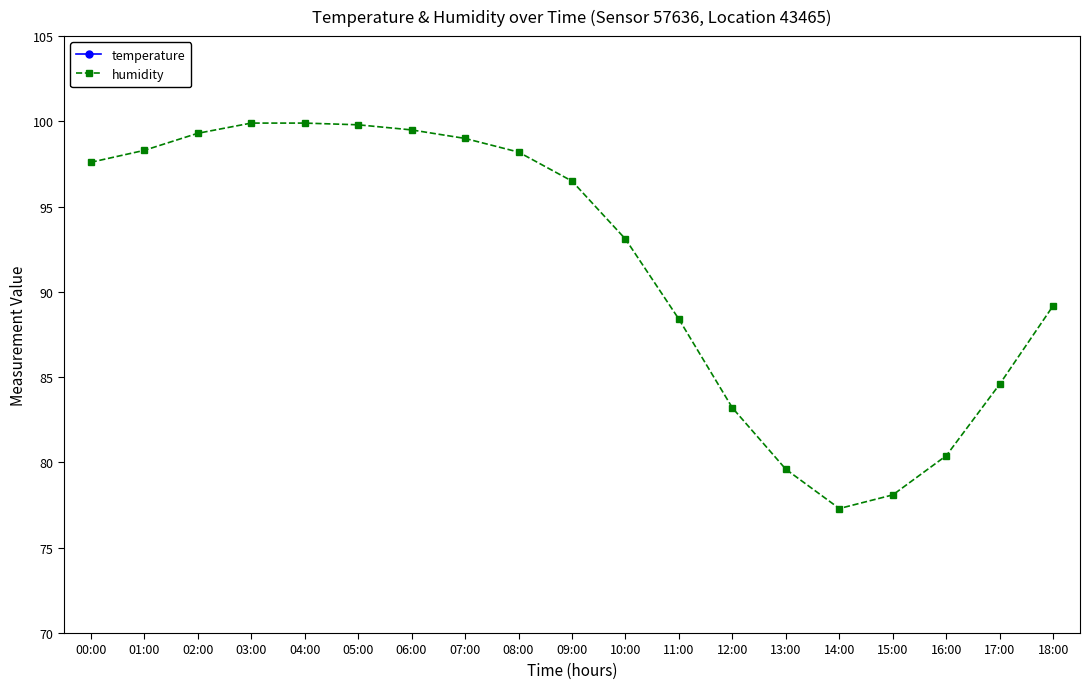

Reading right to left, extract all data points from this chart.

temperature: 18.7	19.9	20.8	21.3	21.5	21.2	20.6	19.5	18.3	17.1	16.2	15.6	15.4	15.6	15.9	16.3	16.7	17.1	17.3
humidity: 89.2	84.6	80.4	78.1	77.3	79.6	83.2	88.4	93.1	96.5	98.2	99.0	99.5	99.8	99.9	99.9	99.3	98.3	97.6